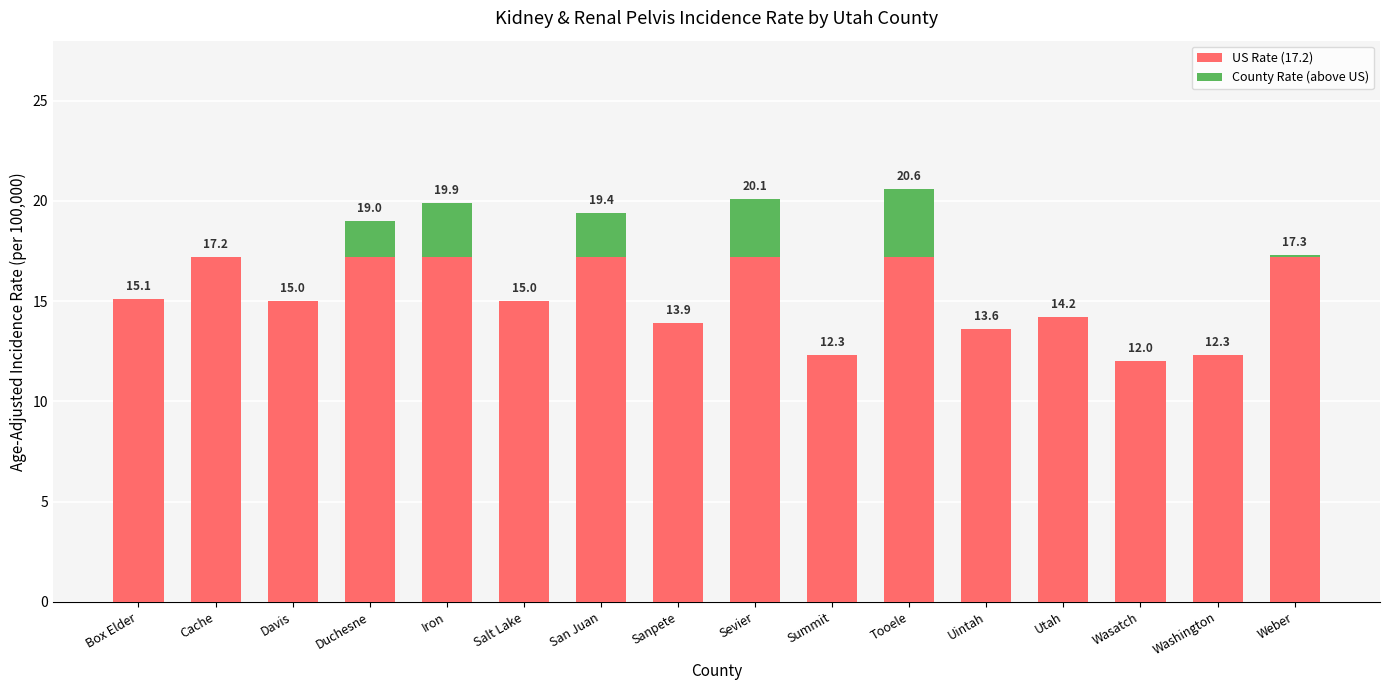

What is the sum of the US Rate (17.2) values at Sevier and Iron?

34.4